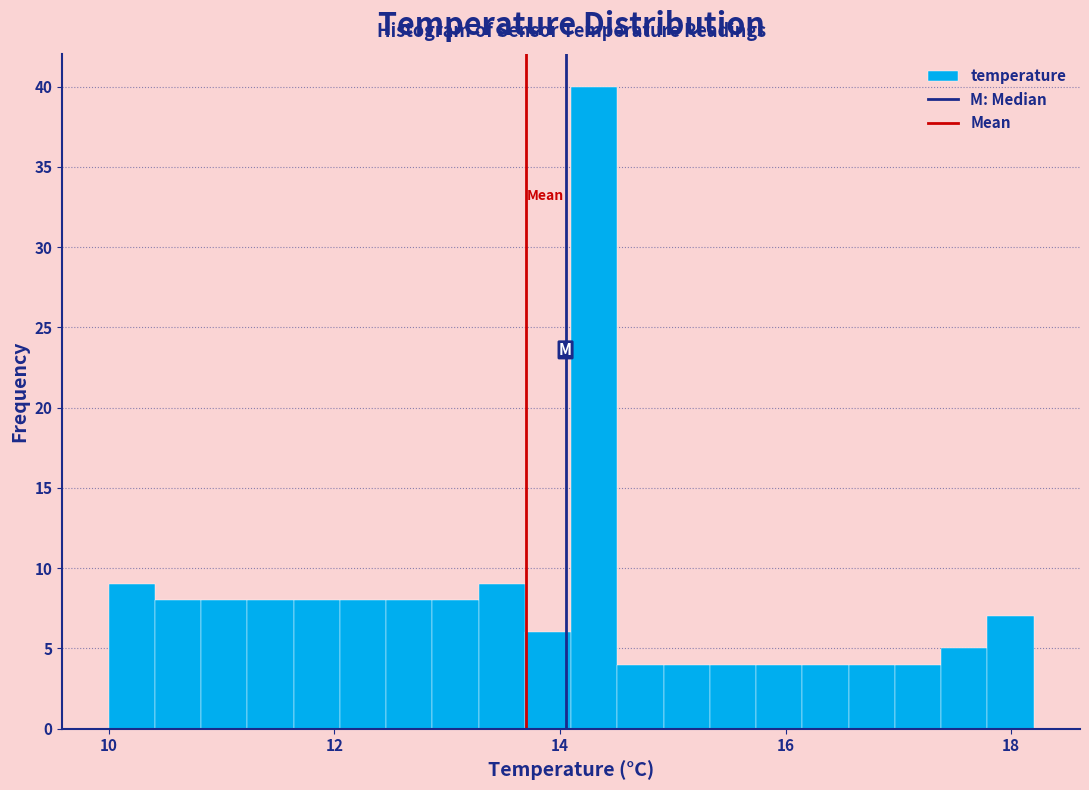

Read against the x-axis, roughly where is the centre of the tallest bar?

14.4